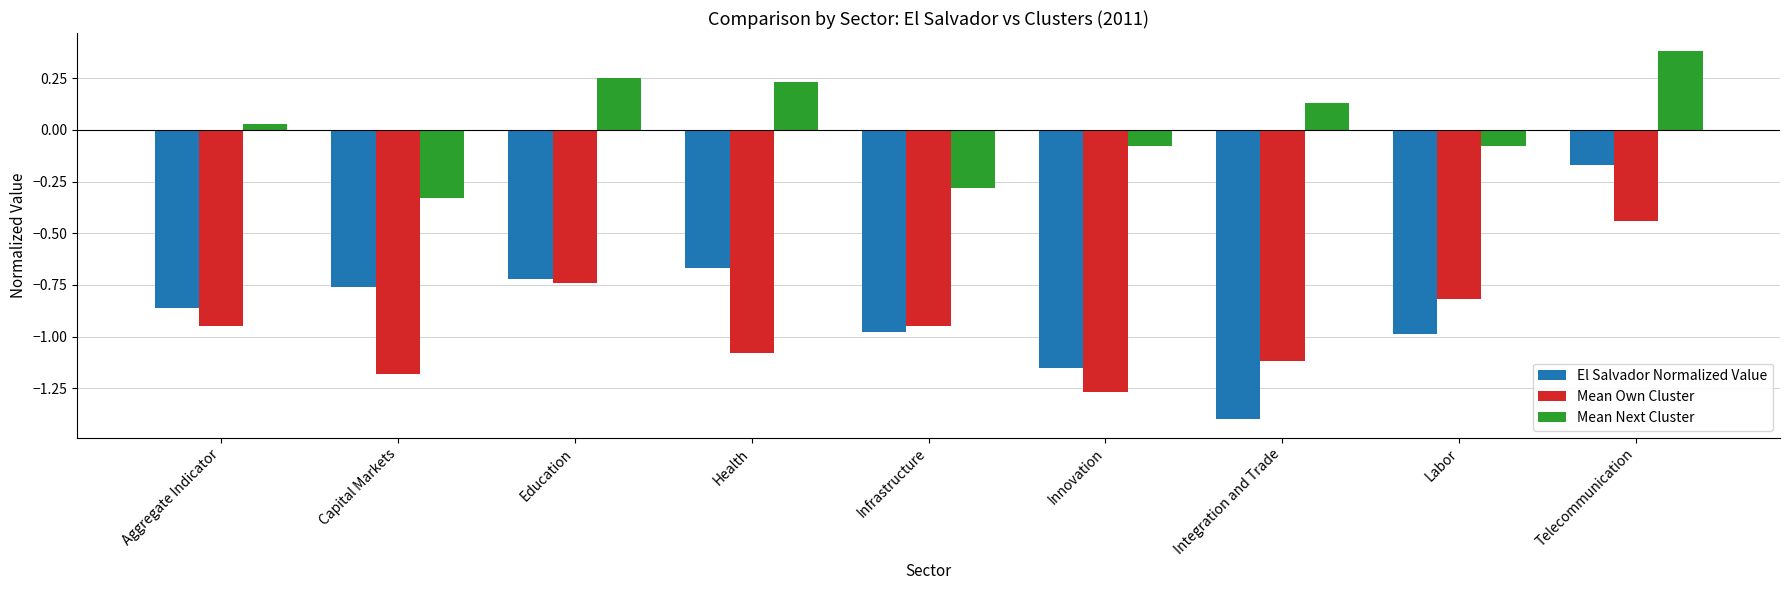

The Mean Next Cluster series shows 0.1 at Aggregate Indicator. True or false?

False